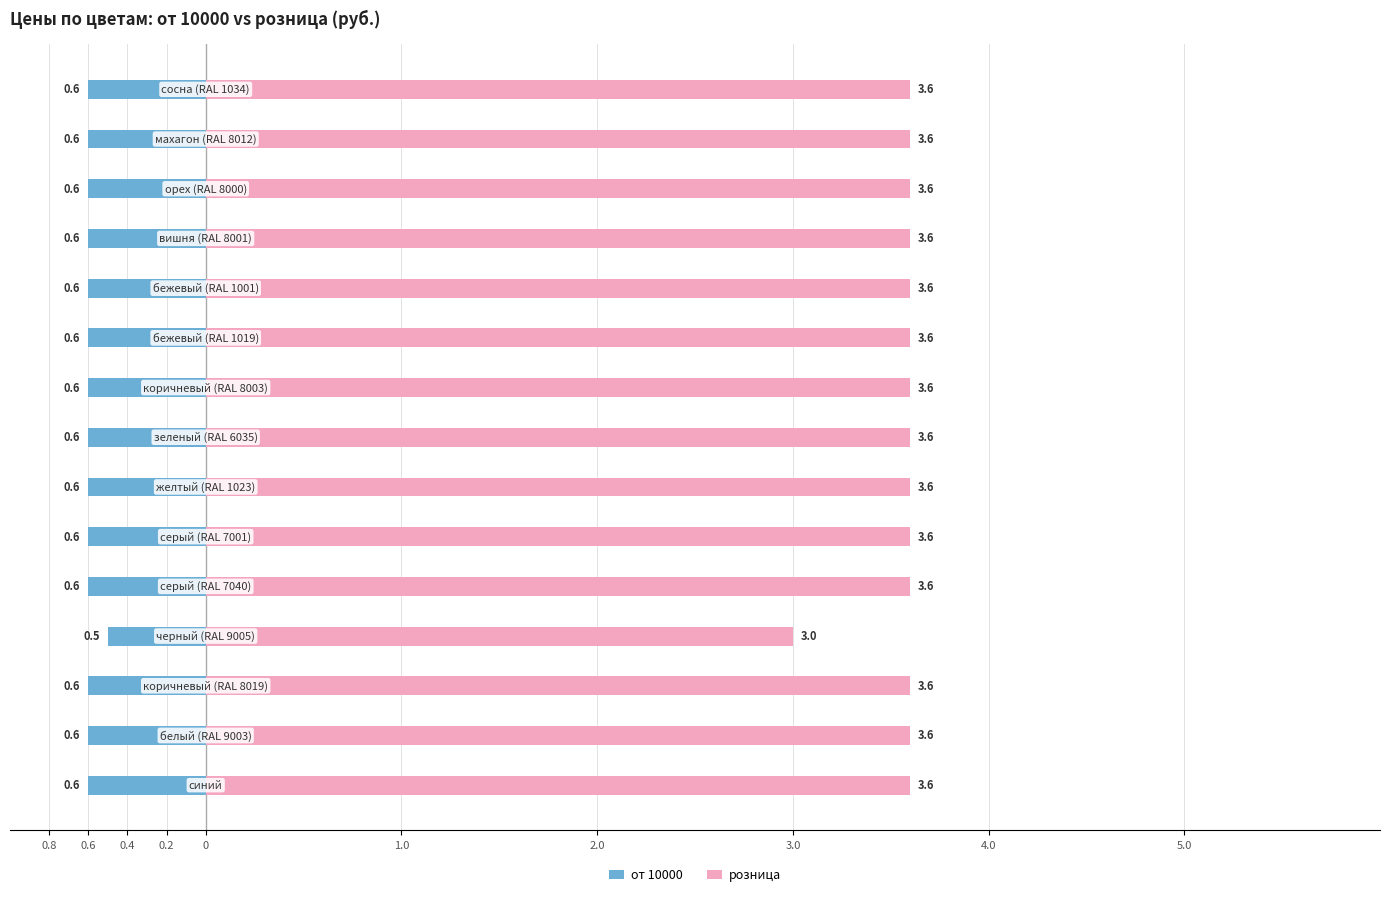

What is the value of the розница bar at the 9th from the left?

3.6